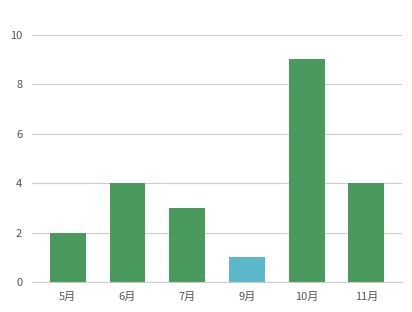

Which category has the highest value across all series?

10月